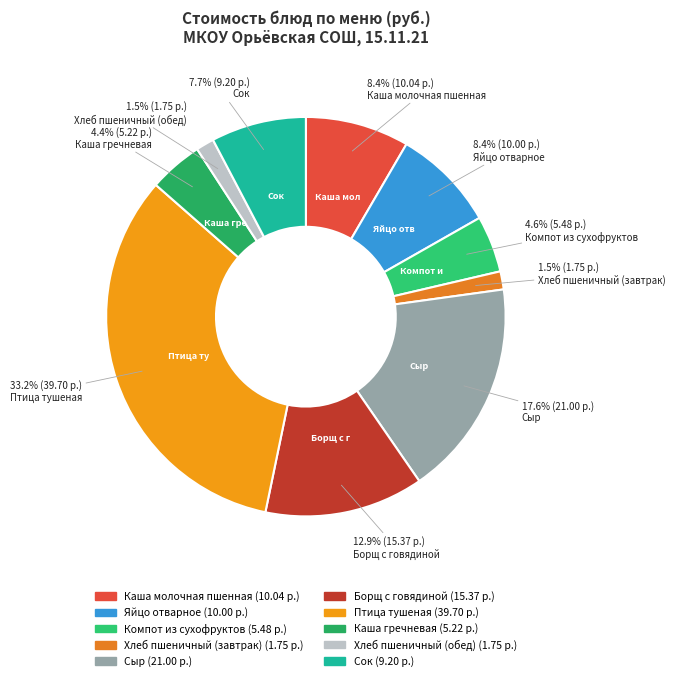

Which category has the biggest portion of the pie?

Птица тушеная